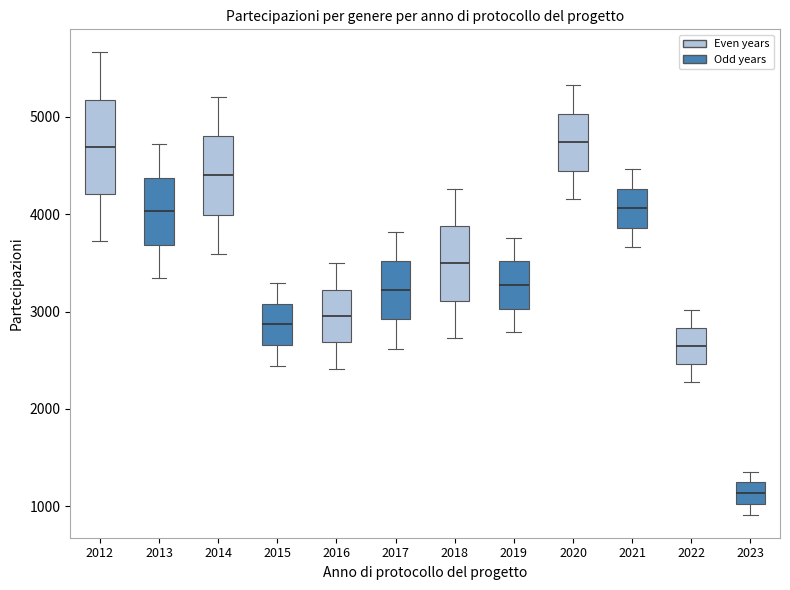

Where is the lower edge of the box at x = 2013 on the y-axis? The values are not printed on the chart, so give them approximately, as read against the axis.

3700